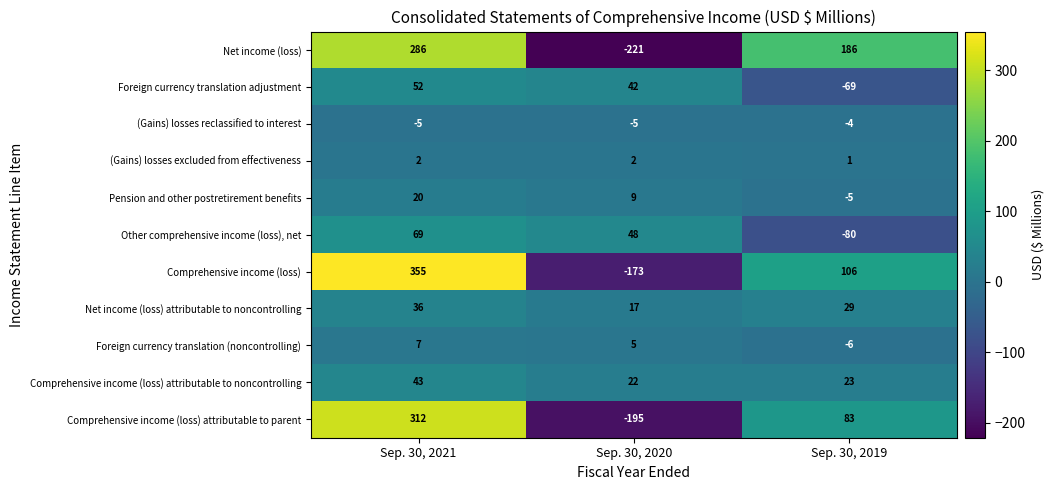

Which series has the largest total across all categories?

Comprehensive income (loss)